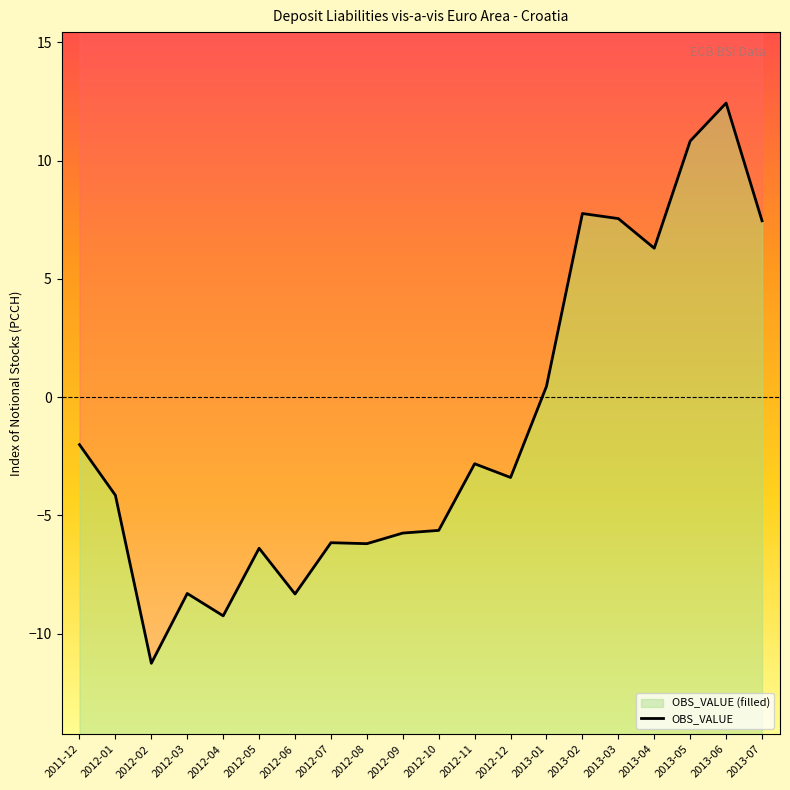

What is the label of the 9th point from the right?

2012-11